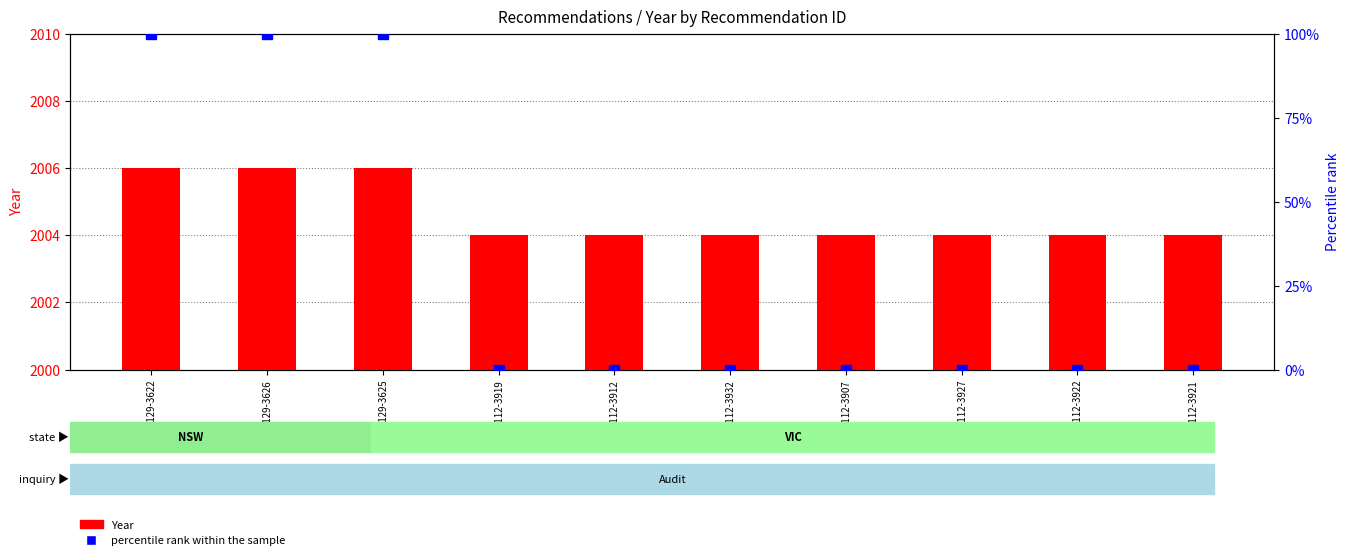

How many values in percentile rank within the sample are above zero?

3